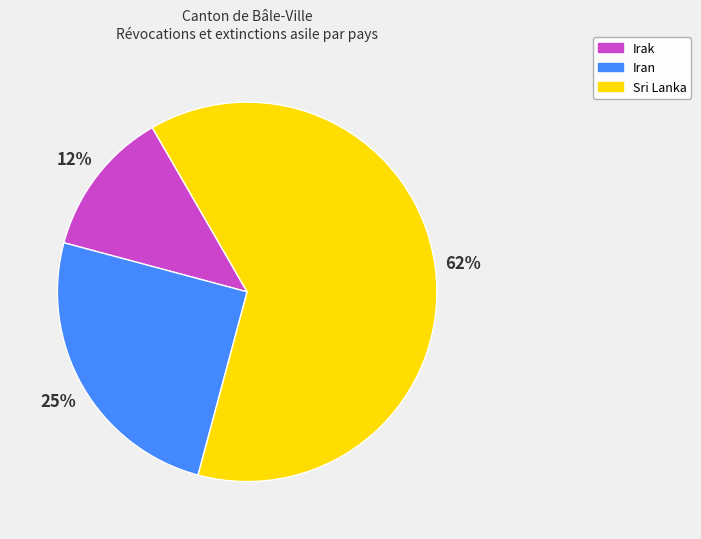

To the nearest percent, what is the average slice percentage?

33%